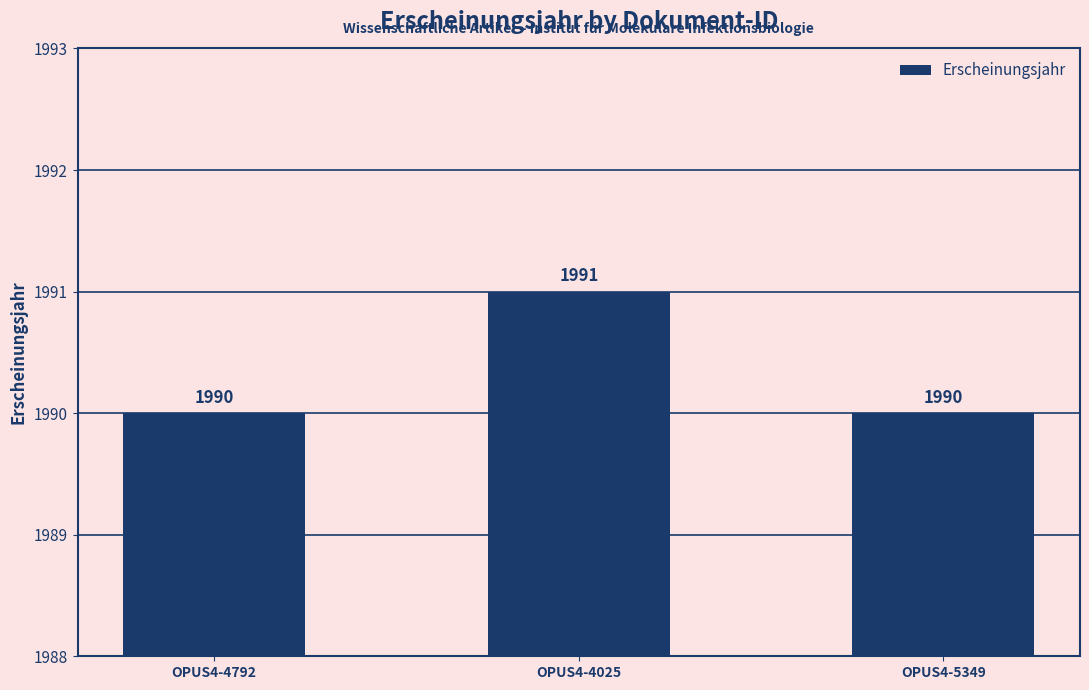

Reading left to right, transcribe all the data shown in this chart.

1990	1991	1990